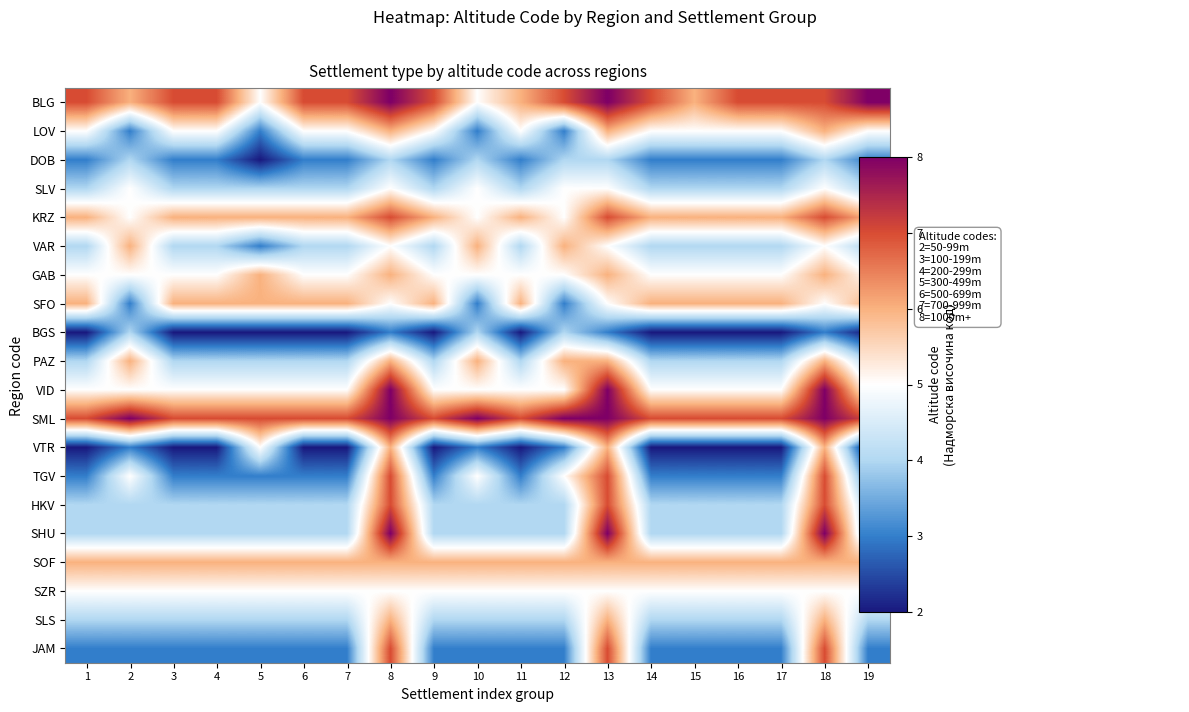

Which series has the largest total across all categories?

SML